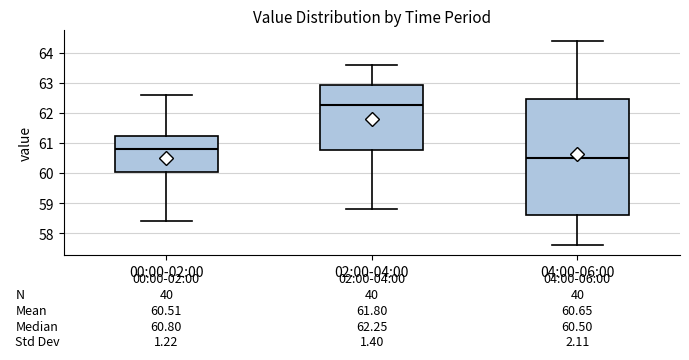

Which box is the tallest, from its lower edge to its upper edge?

04:00-06:00